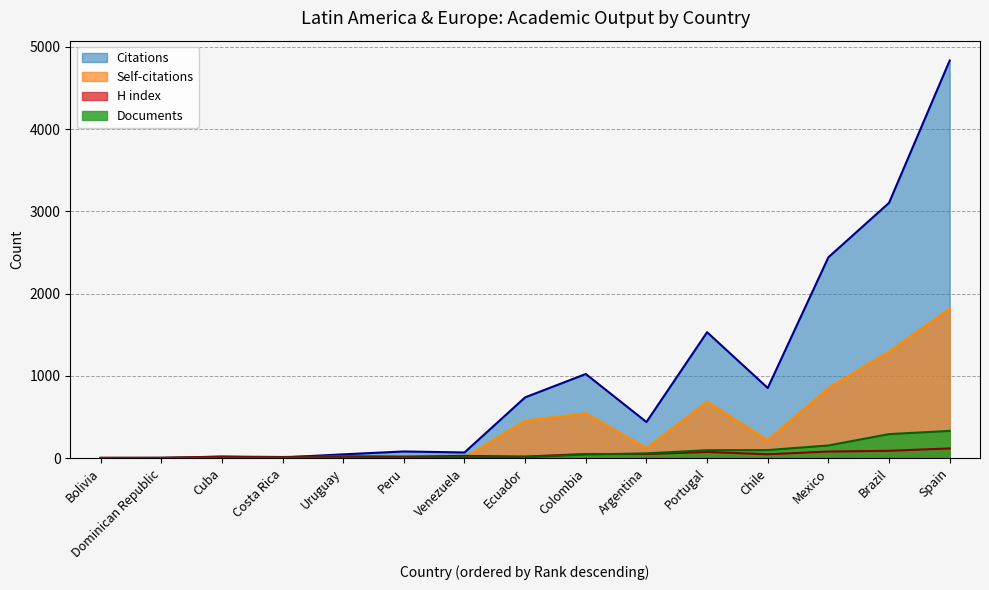

Rank the categories by Self-citations value from highest to lowest.

Spain, Brazil, Mexico, Portugal, Colombia, Ecuador, Chile, Argentina, Uruguay, Peru, Cuba, Venezuela, Costa Rica, Dominican Republic, Bolivia